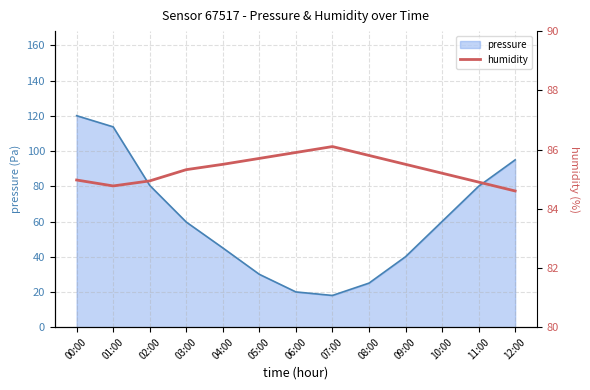

What position from the right is 12:00?

1